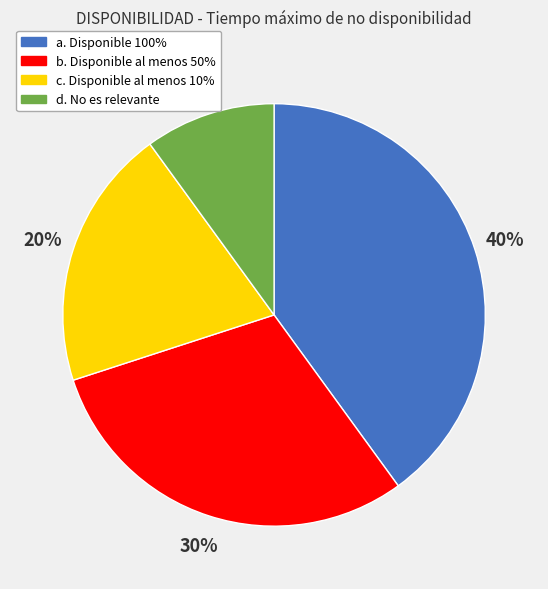

Is the sum of a. Disponible 100% and c. Disponible al menos 10% greater than half?

Yes